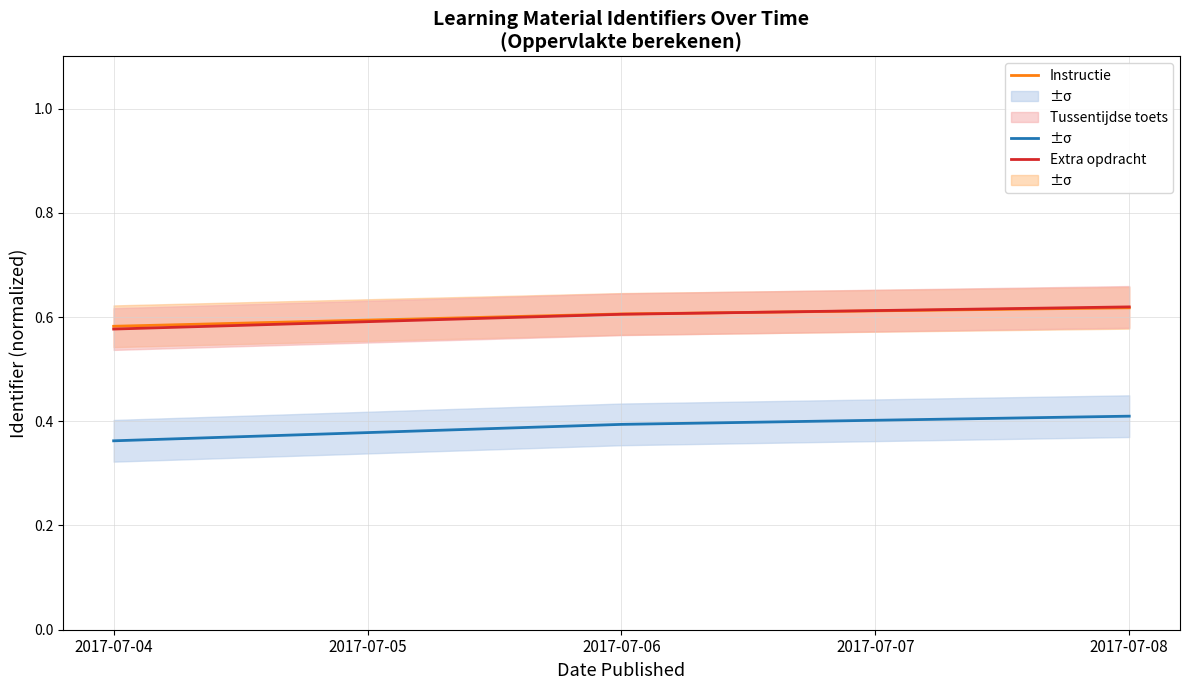

True or false: Instructie and Extra opdracht cross at least once.

False